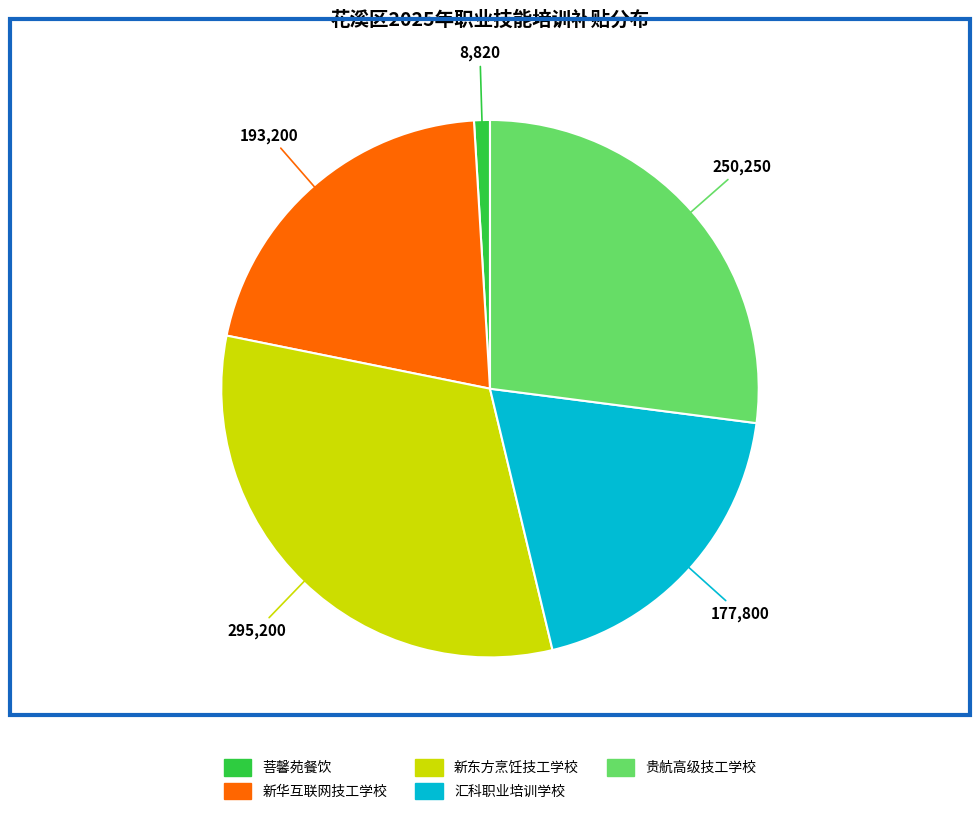

Is there any slice that represents more than half of the pie?

No